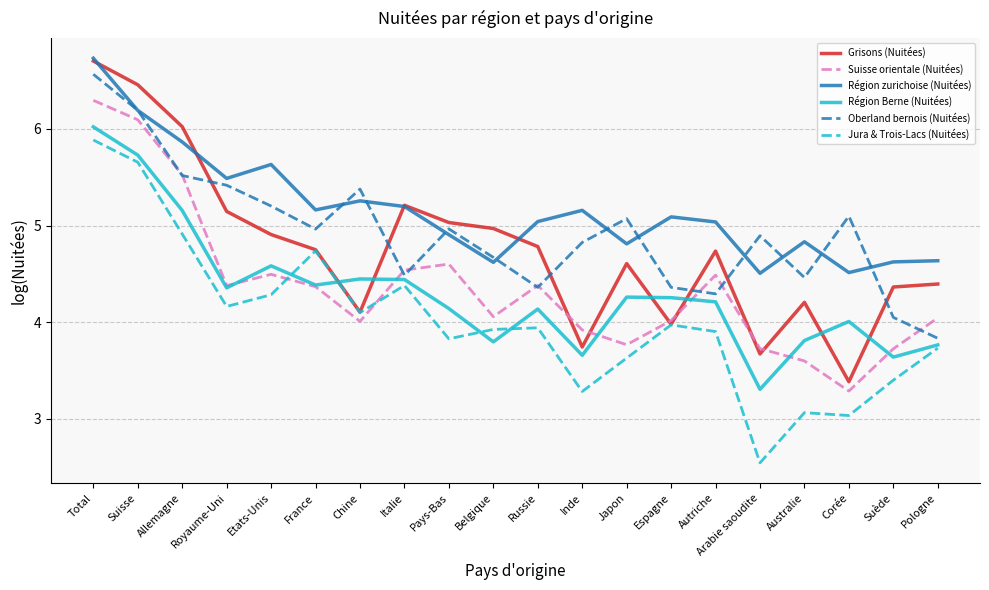

What position from the left is Russie?

11